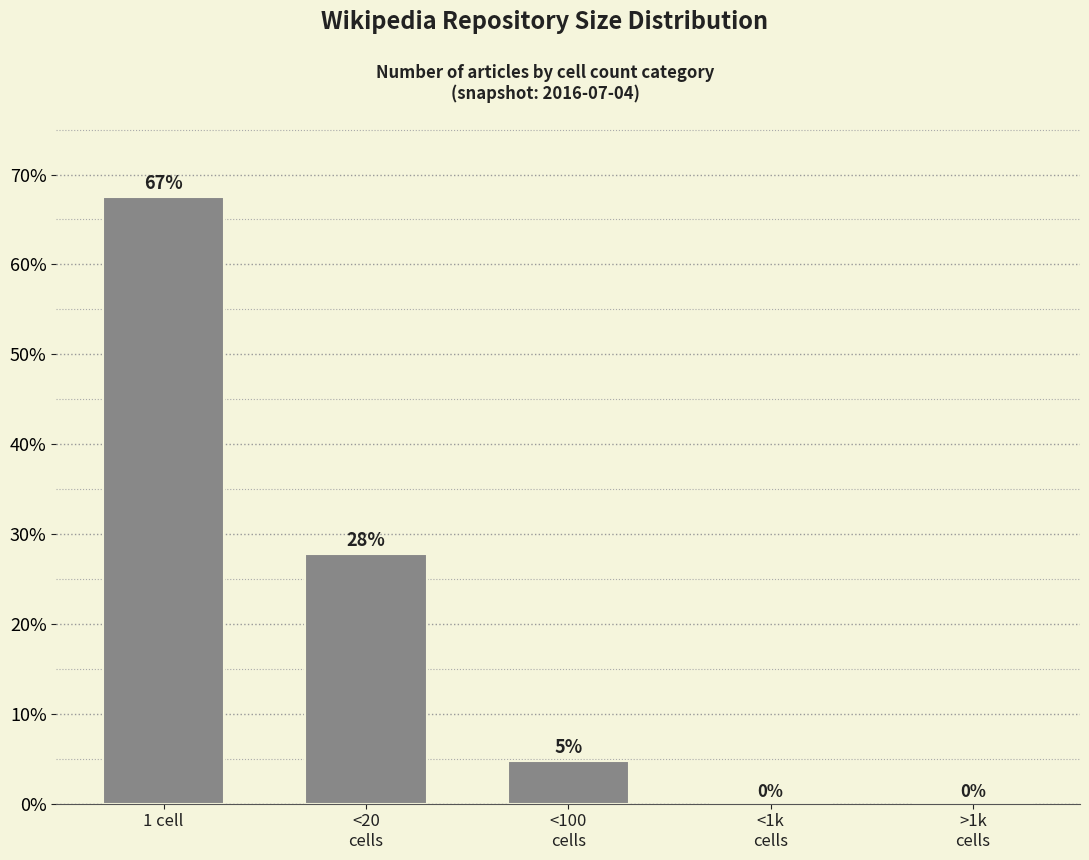

What is the change in value from <20
cells to >1k
cells?

-27.8